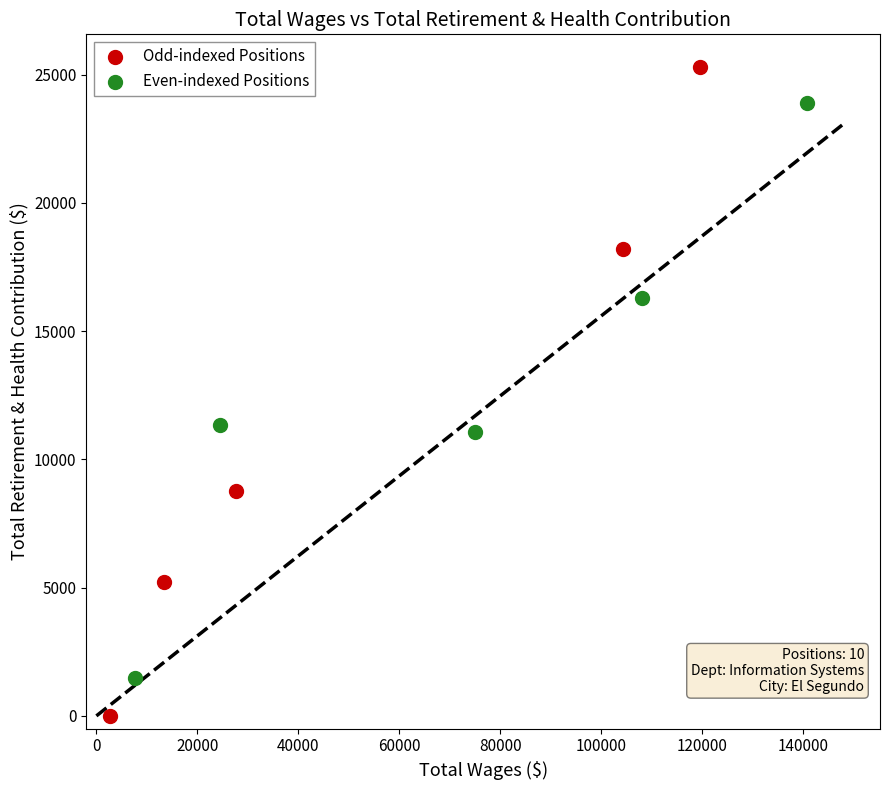

Which series contains the highest Y value?

Odd-indexed Positions